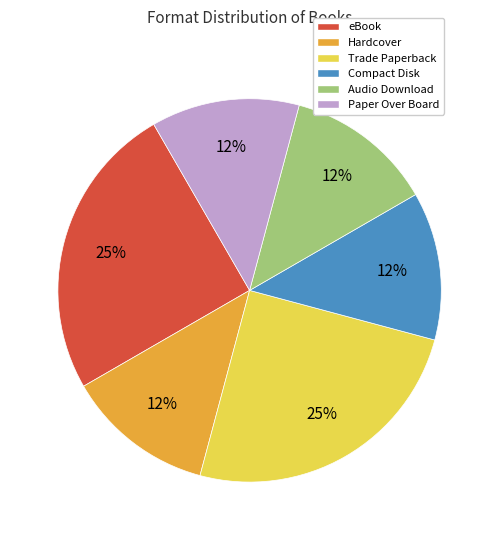

True or false: Paper Over Board accounts for 20% of the total.

False